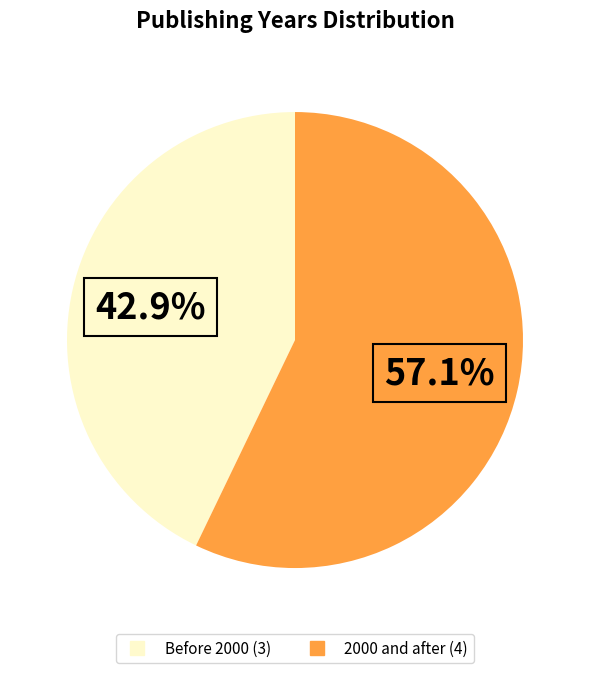

Is there any slice that represents more than half of the pie?

Yes